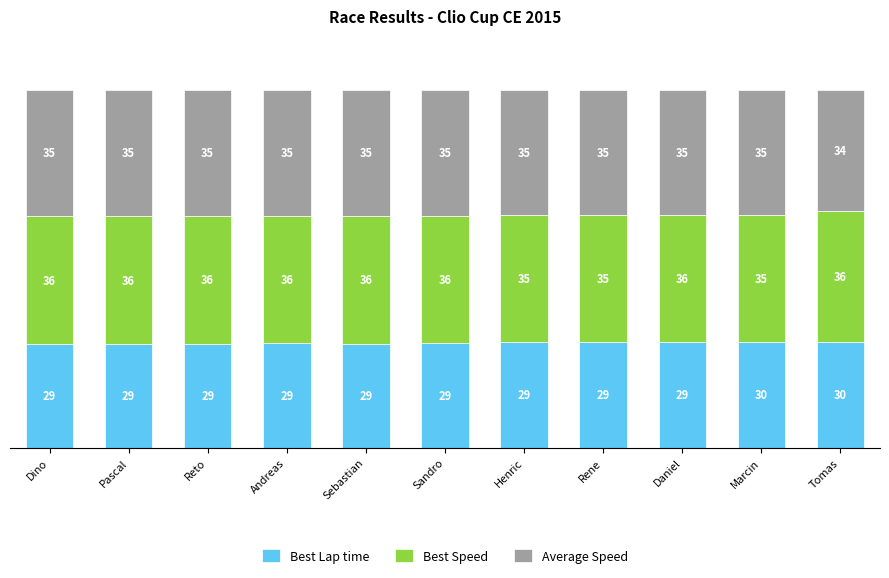

What is the lowest value of the Best Lap time series?

28.9